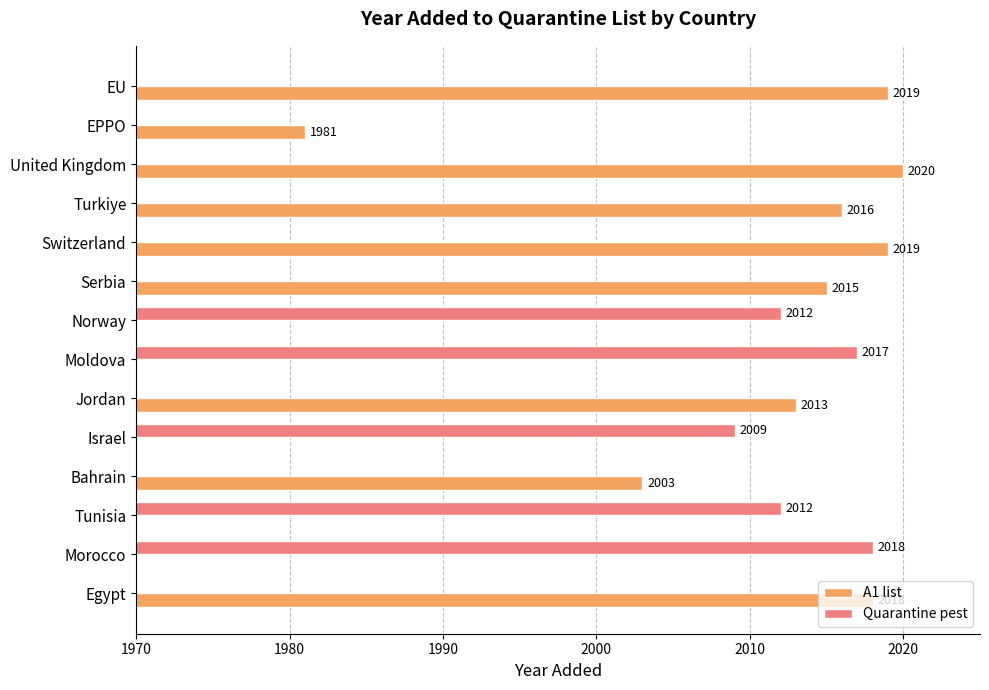

How many data points in A1 list are less than 2013?

7